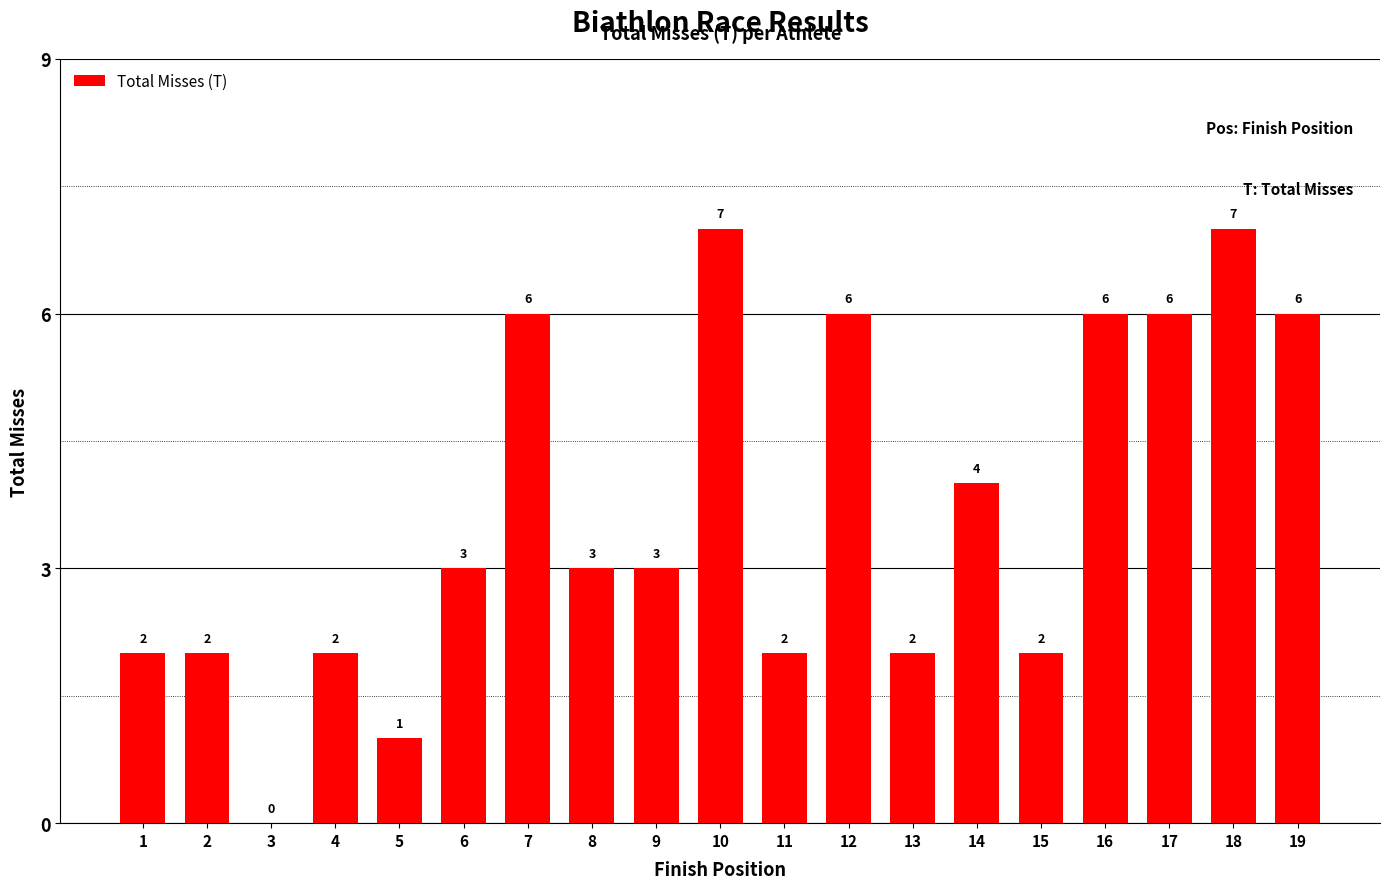

Read the value at 7.

6